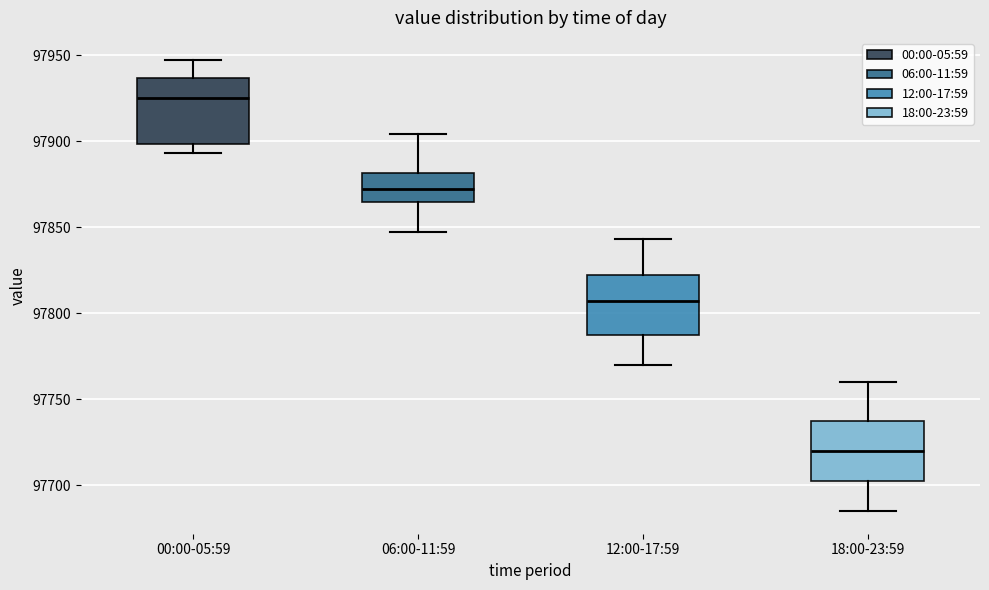

Reading left to right, transcribe this box plot: for each box, give where its median line is, the range the box spans, and where its two whiskers end, as read against the y-axis. The values are not printed on the chart, so give them approximately, as read against the axis.

00:00-05:59: median 97925, box 97900 to 97935, whiskers 97895 to 97945
06:00-11:59: median 97870, box 97865 to 97880, whiskers 97845 to 97905
12:00-17:59: median 97805, box 97790 to 97825, whiskers 97770 to 97845
18:00-23:59: median 97720, box 97705 to 97740, whiskers 97685 to 97760